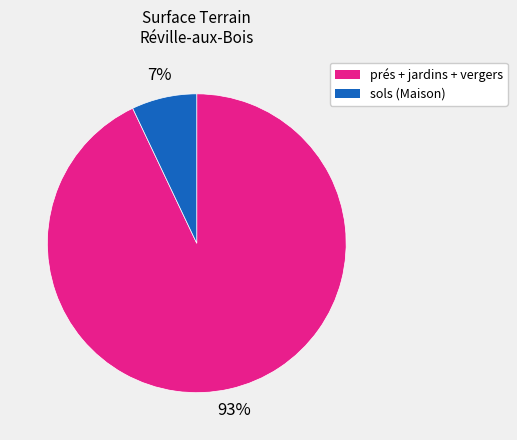

Is there any slice that represents more than half of the pie?

Yes